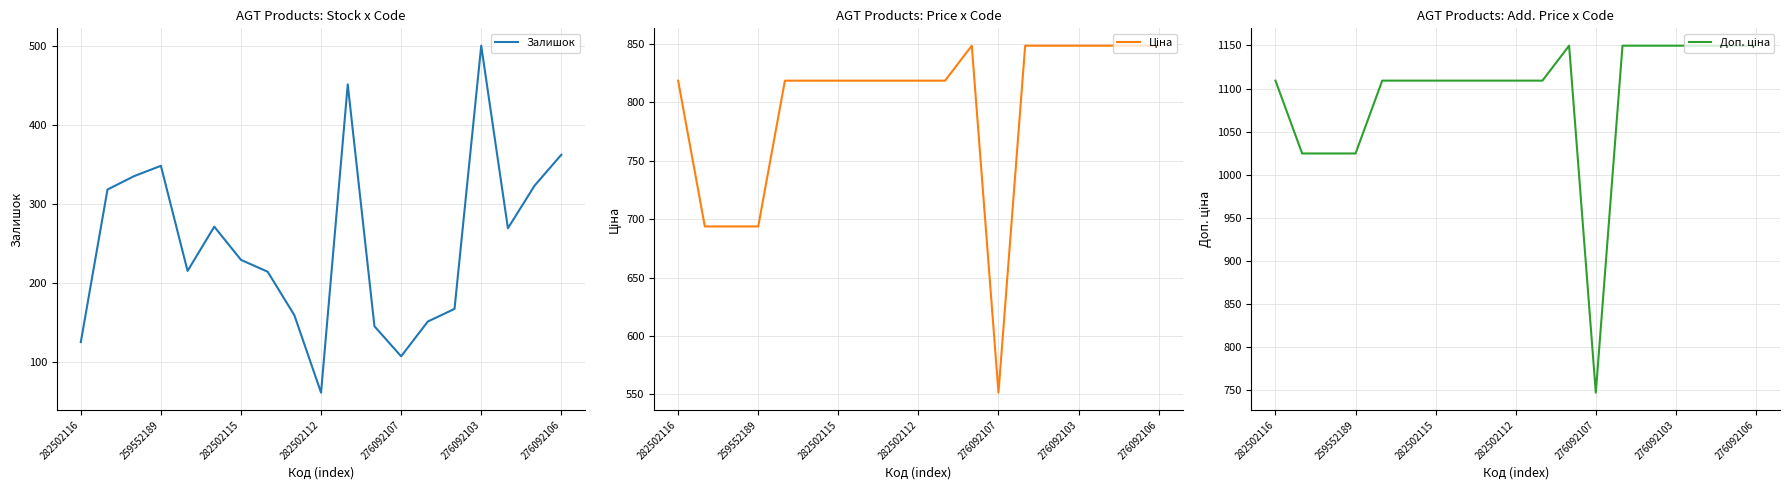

At which label does Залишок reach its peak?

276092103